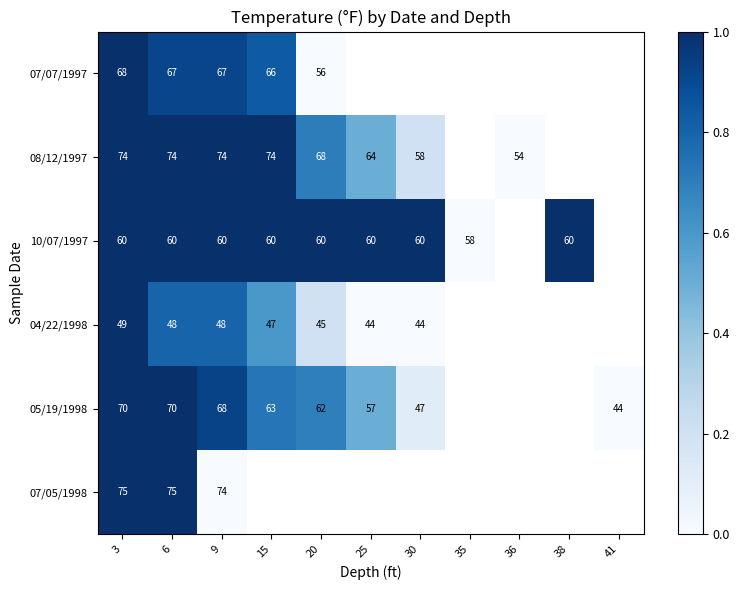

At 6, list the series in order from largest to smallest.

07/05/1998, 08/12/1997, 05/19/1998, 07/07/1997, 10/07/1997, 04/22/1998